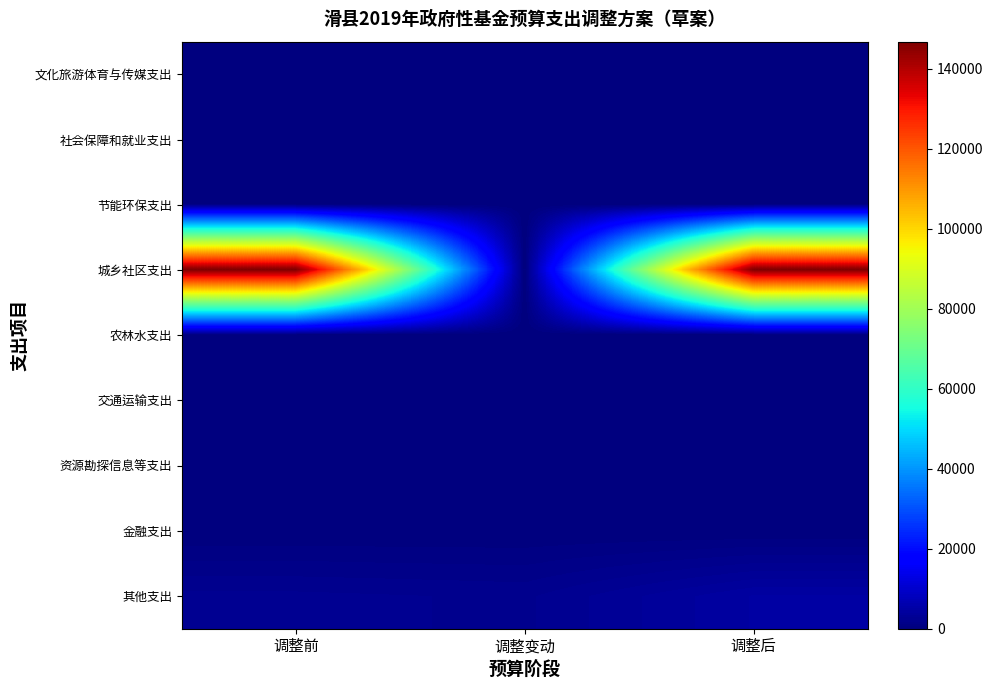

Which series changed the most between 调整前 and 调整变动?

城乡社区支出